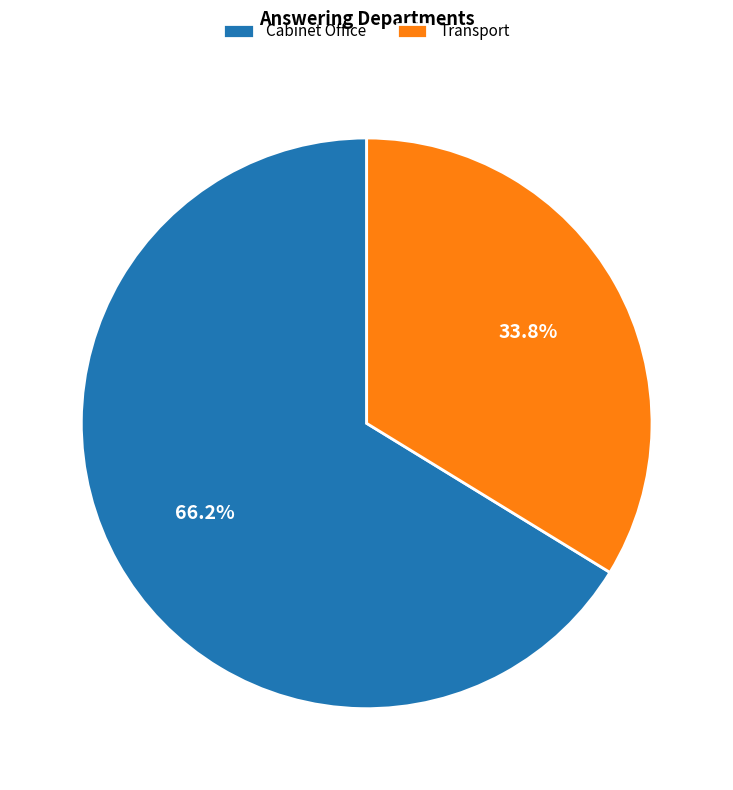

To the nearest percent, what percentage of the pie is Transport?

34%